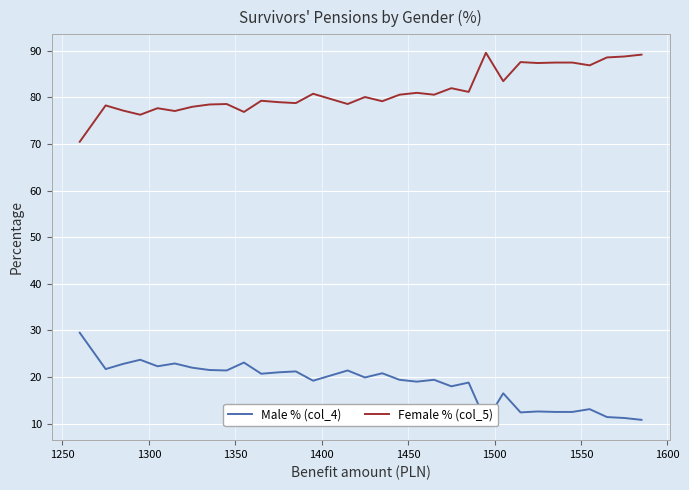

How many lines are shown in the chart?

2